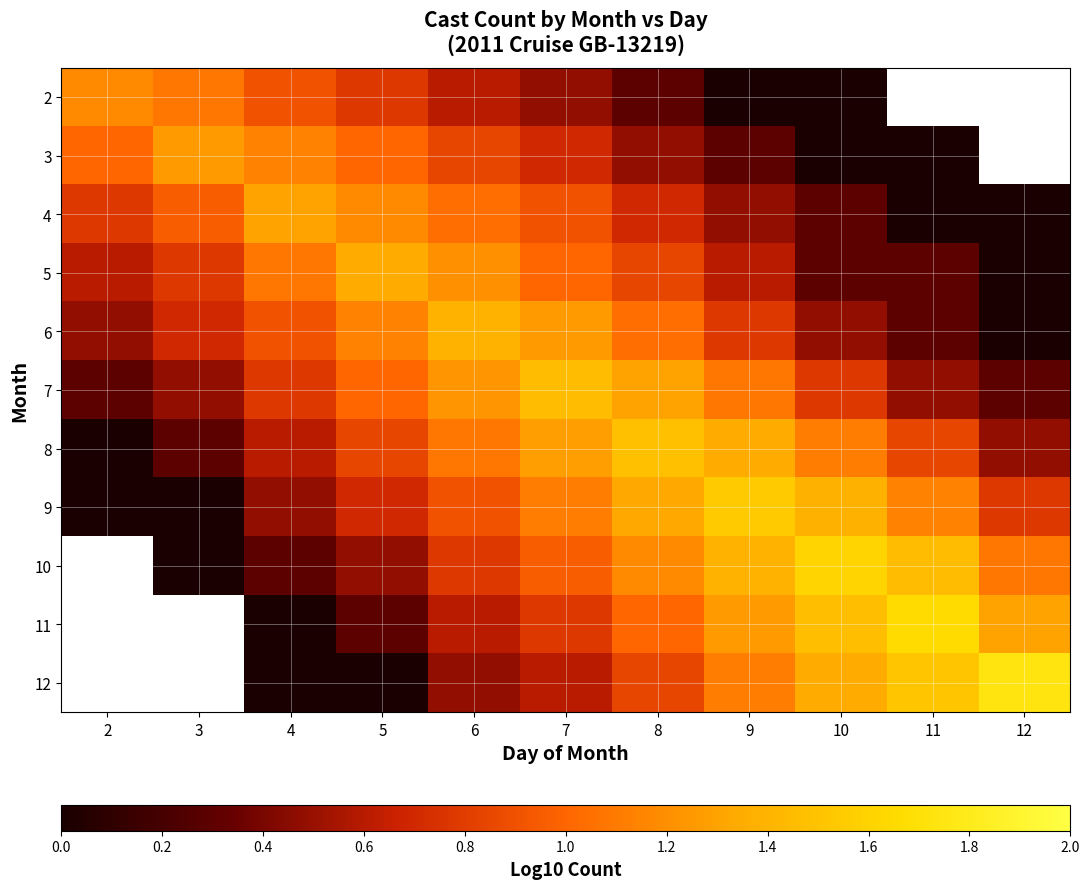

Where is 3 nearest to the value 0?

10